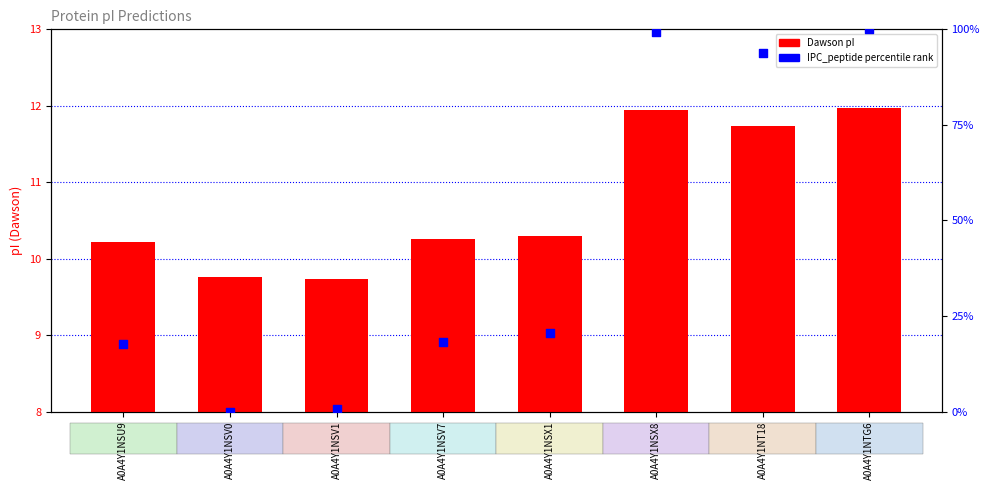

Which series contains the lowest Y value?

IPC_peptide percentile